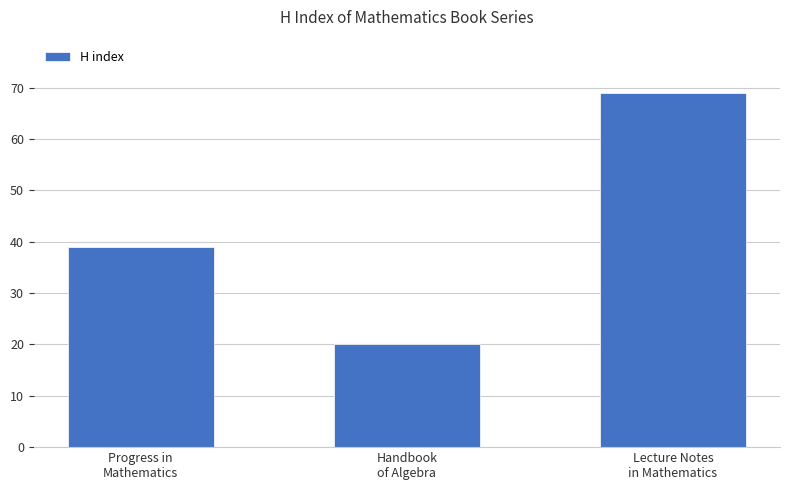

What is the maximum value shown in the chart?

69